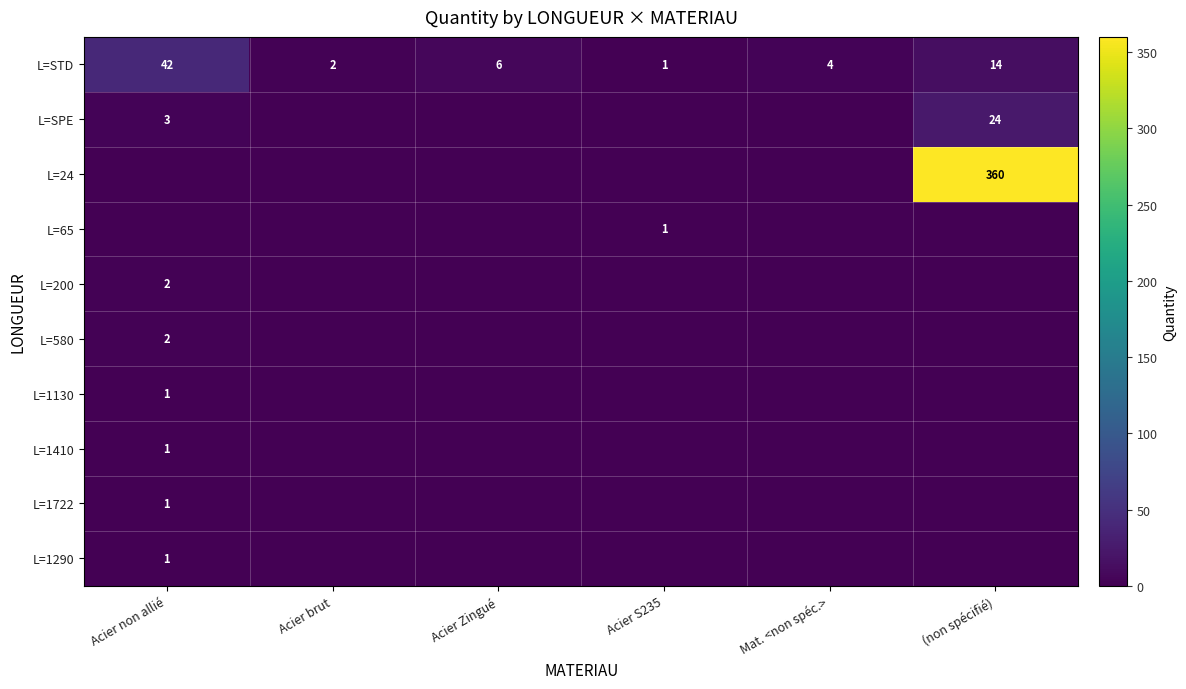

At which category is the sum across all series the highest?

(non spécifié)